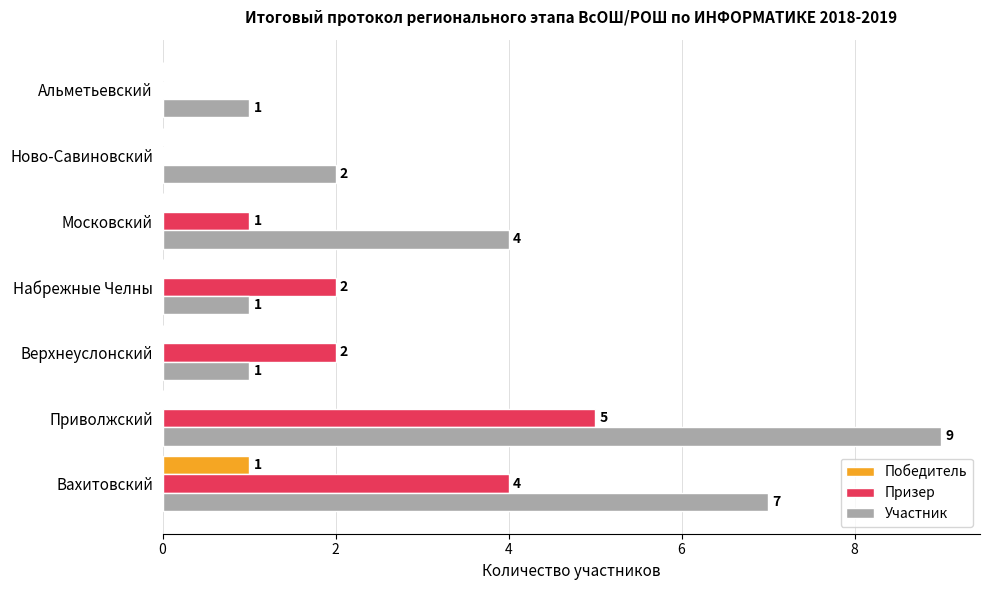

At which category is the sum across all series the highest?

Приволжский